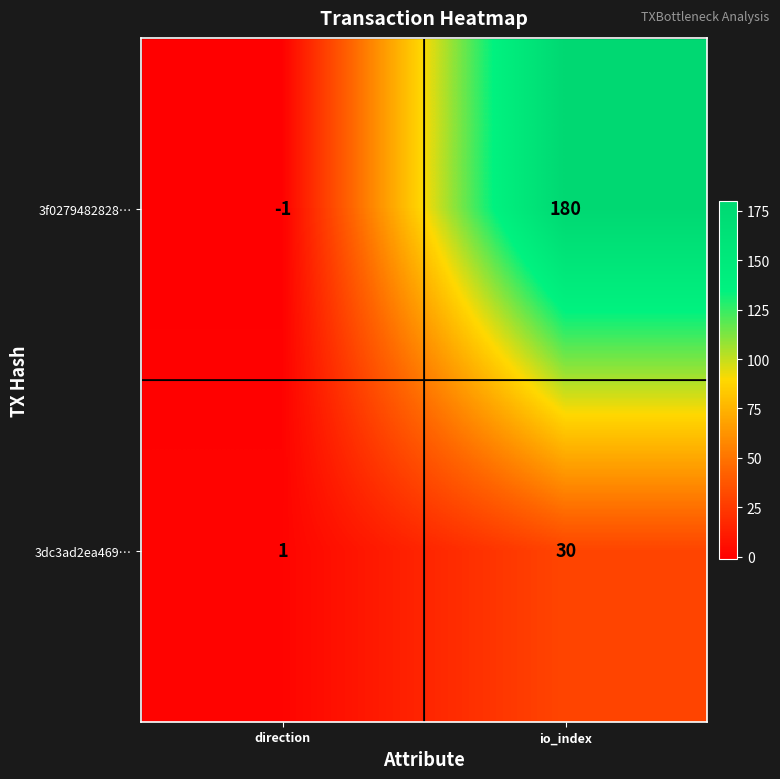

Which series has the largest total across all categories?

3f0279482828…